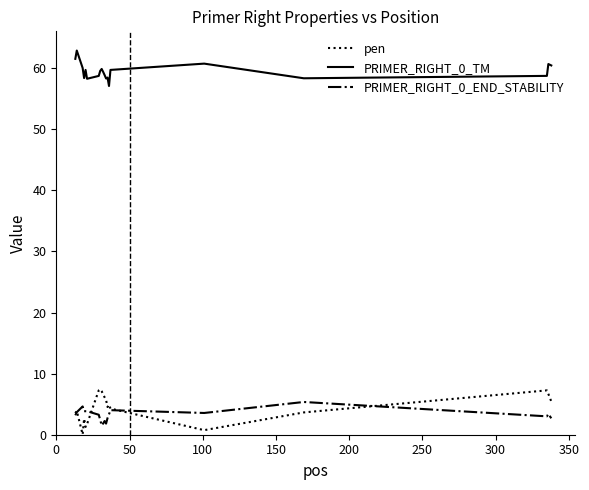

What is the highest value of the pen series?

7.4